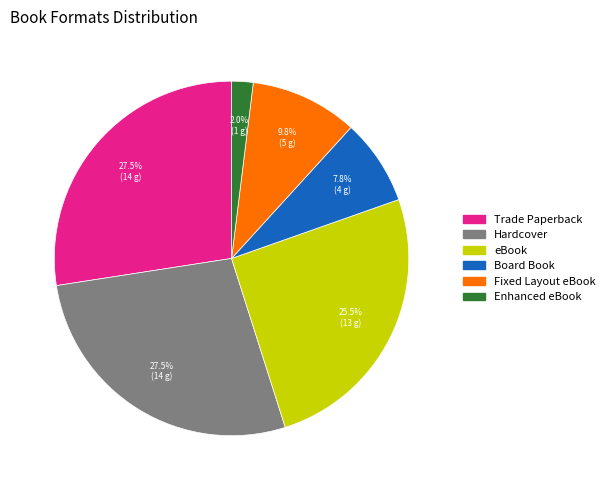

To the nearest percent, what is the difference between the Hardcover and Fixed Layout eBook slice percentages?

18%